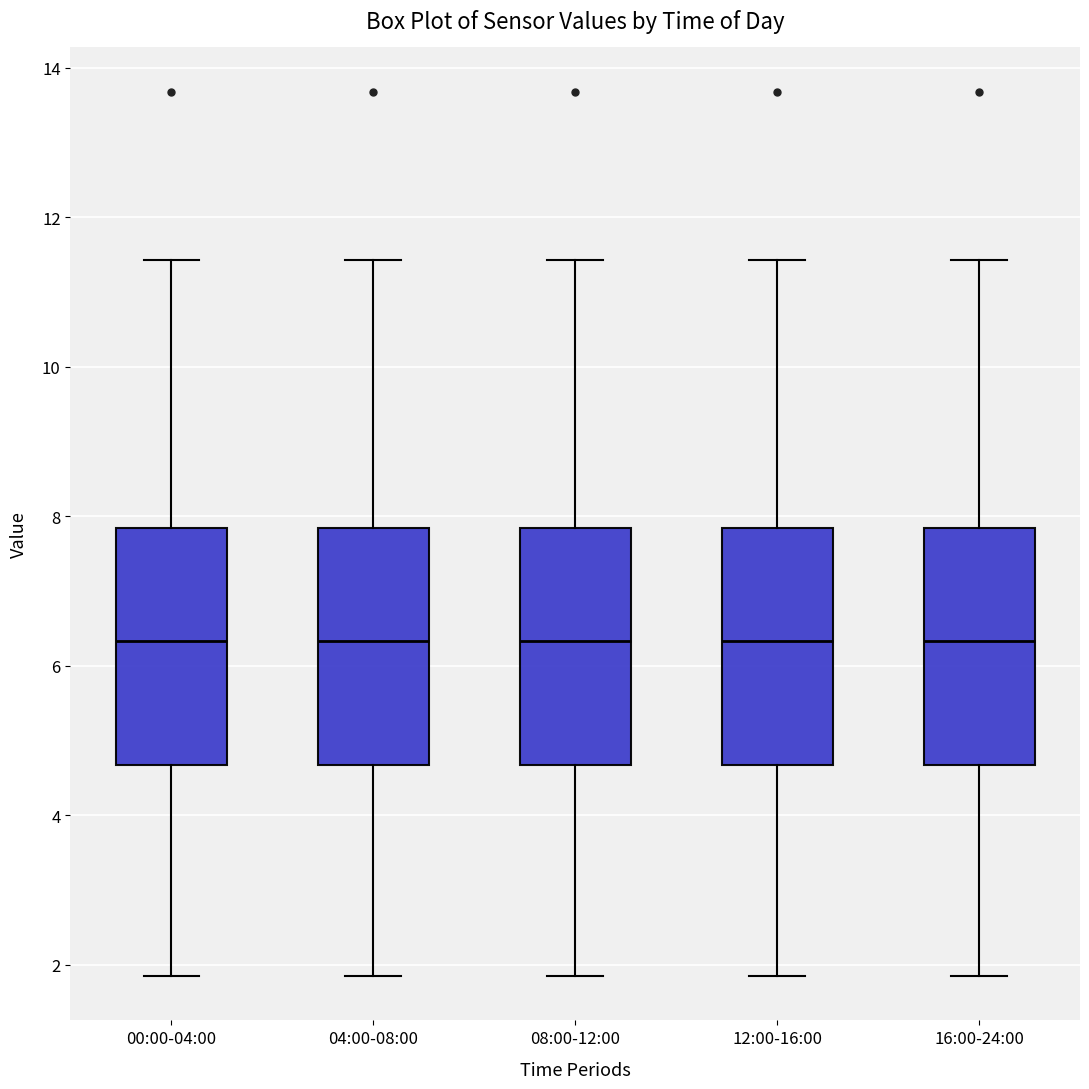

Reading left to right, read every box against the y-axis: the position of its median line, the range the box covers, and the ends of its whiskers. The values are not printed on the chart, so give them approximately, as read against the axis.

00:00-04:00: median 6.4, box 4.6 to 7.8, whiskers 1.8 to 11.4
04:00-08:00: median 6.4, box 4.6 to 7.8, whiskers 1.8 to 11.4
08:00-12:00: median 6.4, box 4.6 to 7.8, whiskers 1.8 to 11.4
12:00-16:00: median 6.4, box 4.6 to 7.8, whiskers 1.8 to 11.4
16:00-24:00: median 6.4, box 4.6 to 7.8, whiskers 1.8 to 11.4